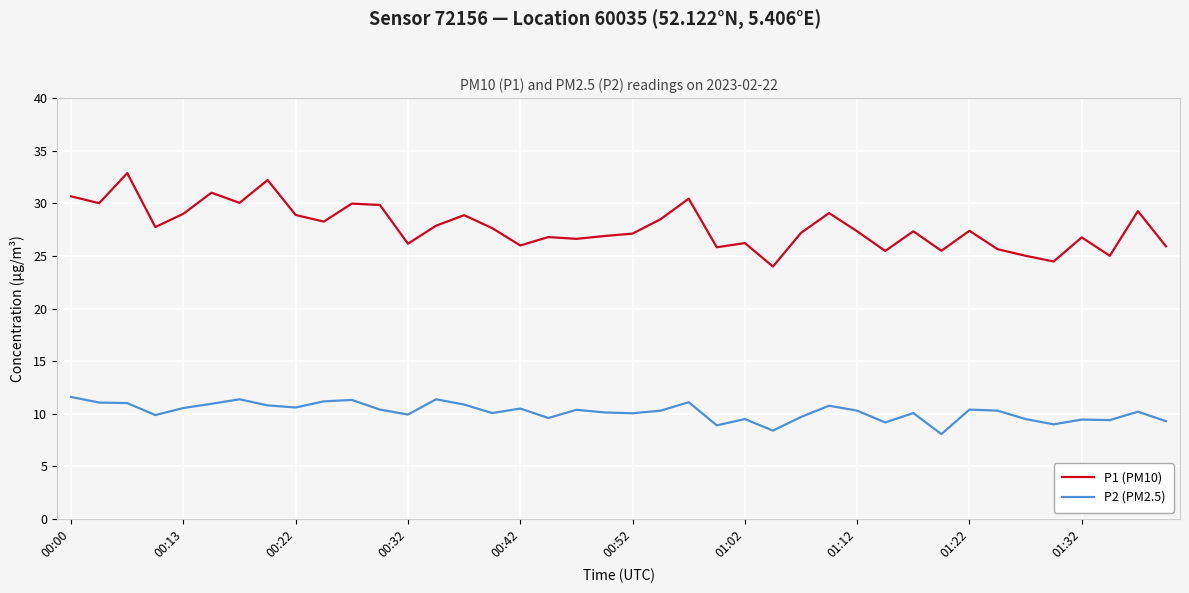

Which series has the widest spread of values?

P1 (PM10)